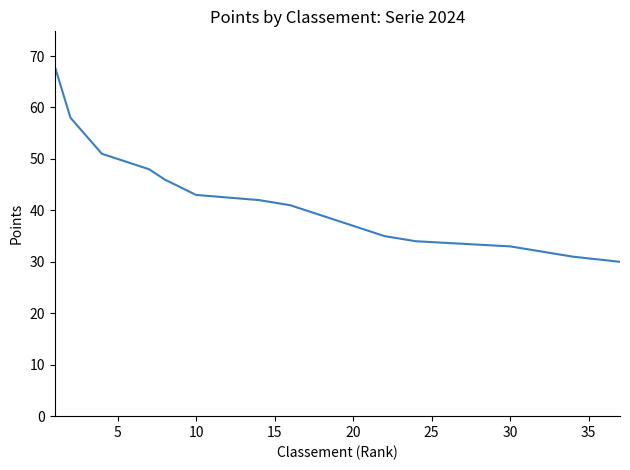

Does the chart display data point markers on the line(s)?

No